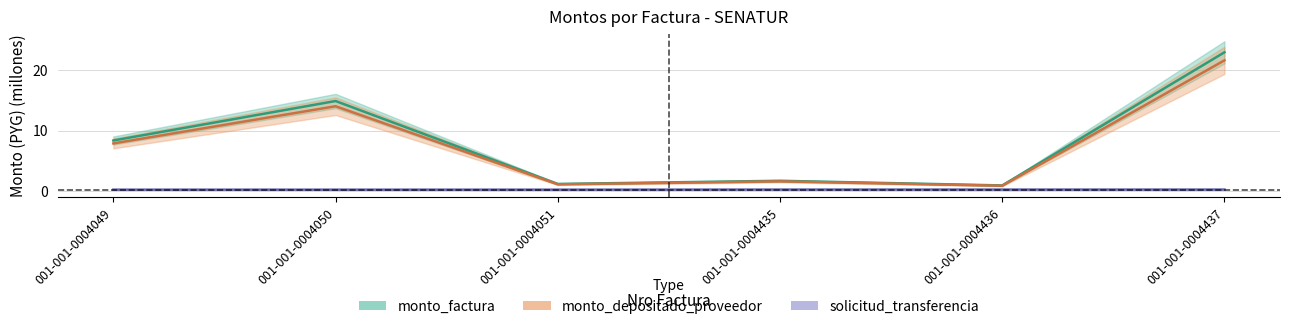

What value does the monto_depositado series have at 001-001-0004435?

1.6